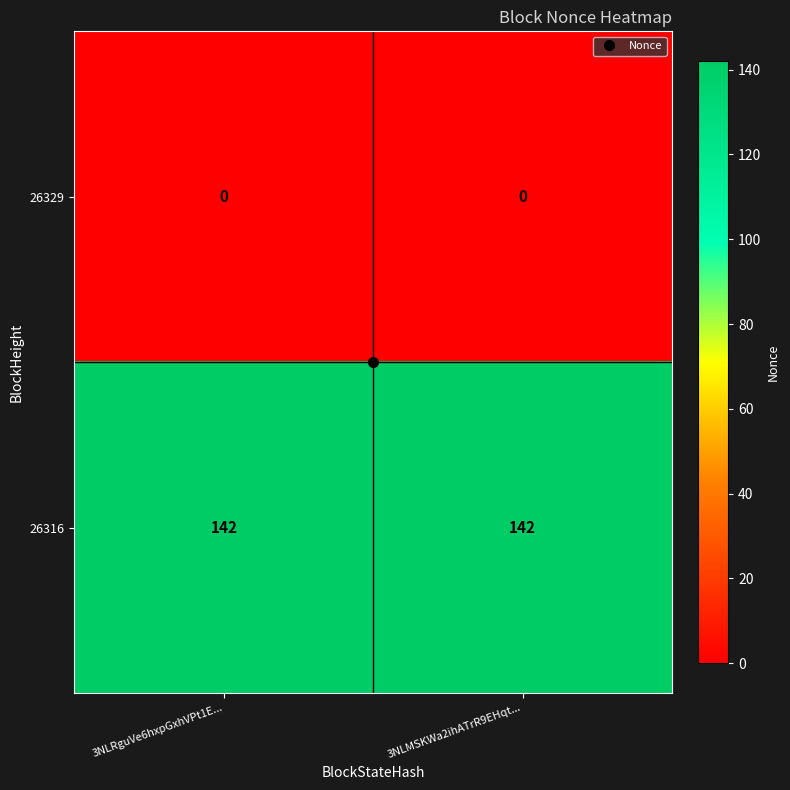

How many distinct data groups are displayed?

2